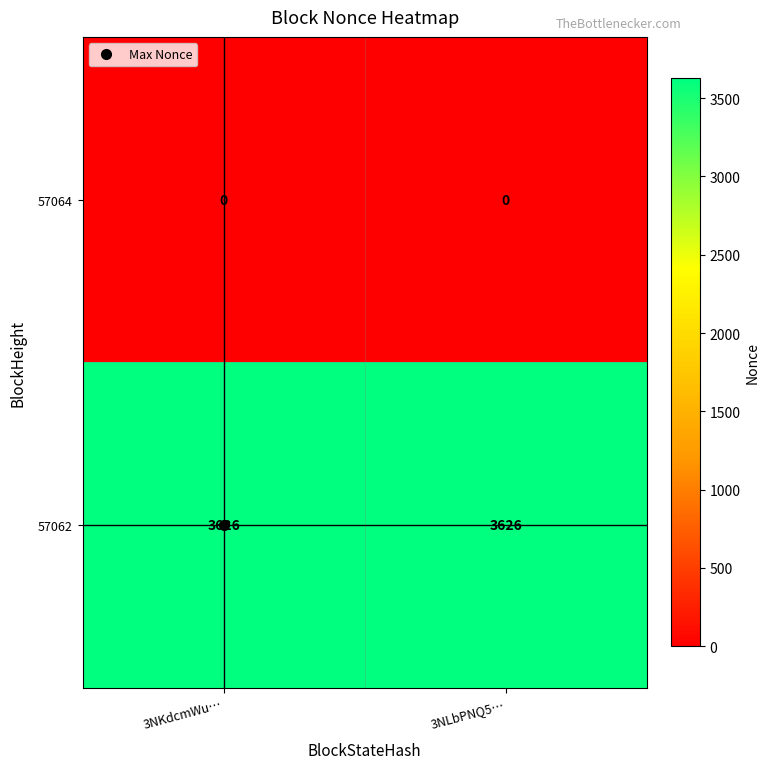

What is the difference between the highest and lowest values at 3NKdcmWu…?

3626